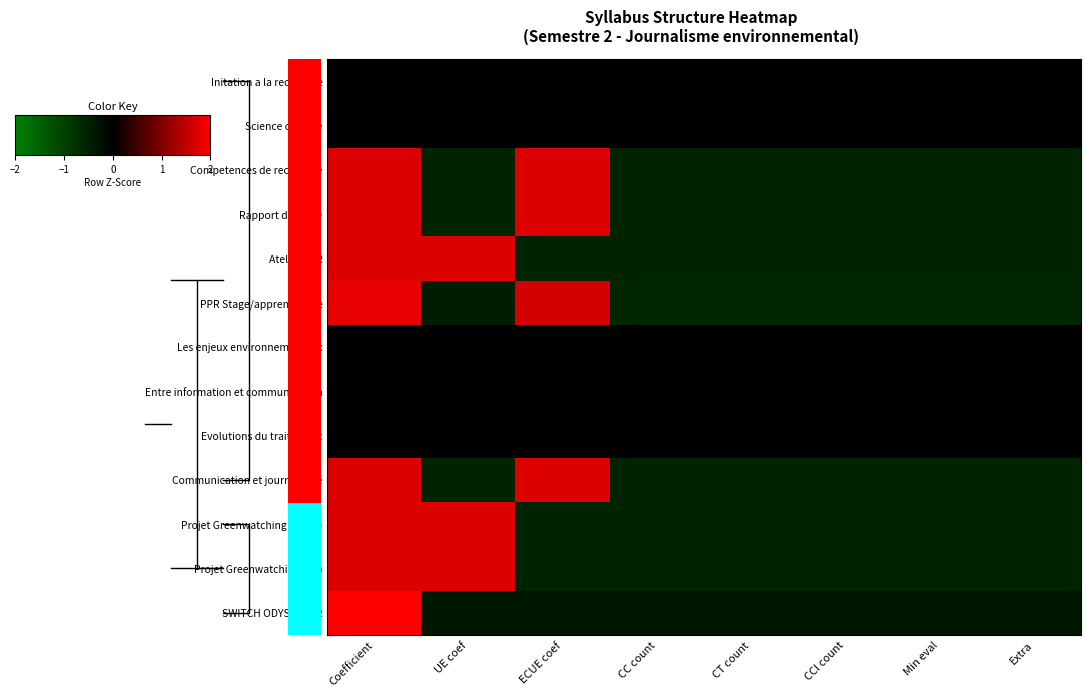

At which category is the sum across all series the highest?

Coefficient